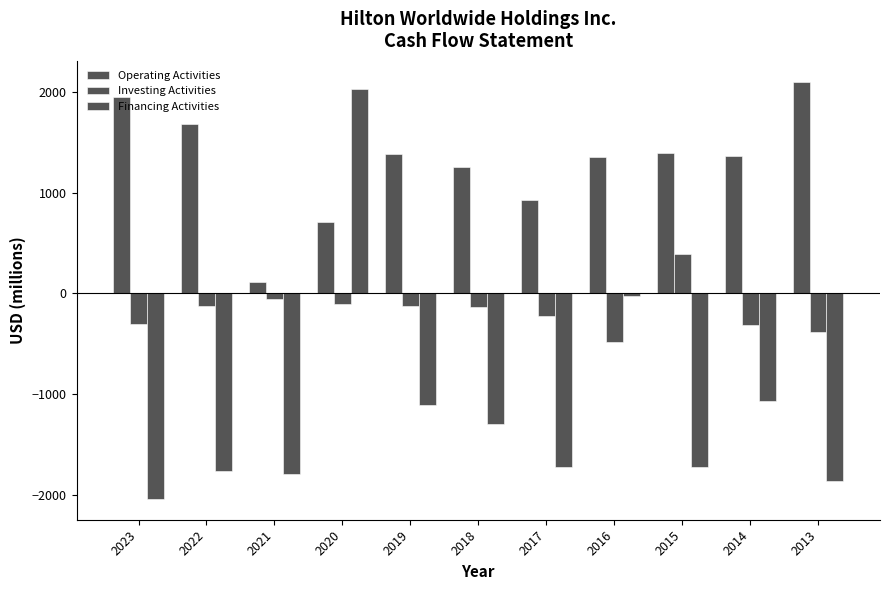

Are the bars grouped side by side (vs. stacked)?

Yes